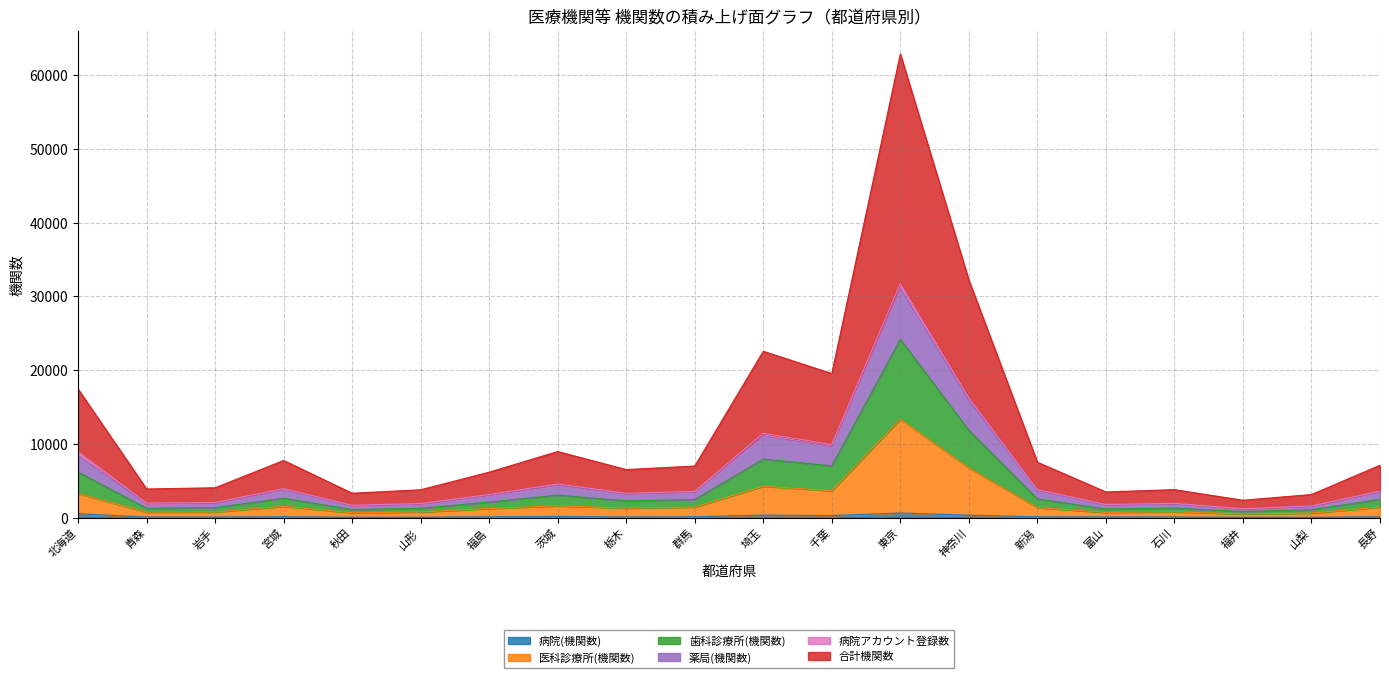

What is the difference between the highest and lowest values at 山形?

3720